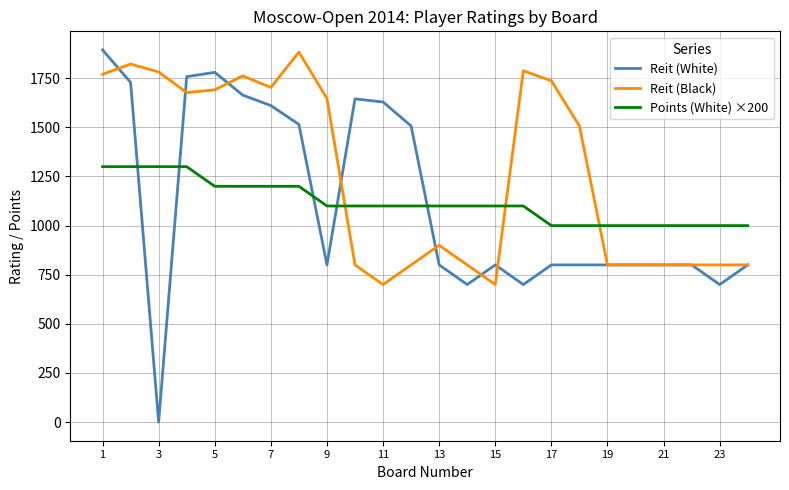

What are all the series names shown in the legend?

Reit (White), Reit (Black), Points (White) ×200